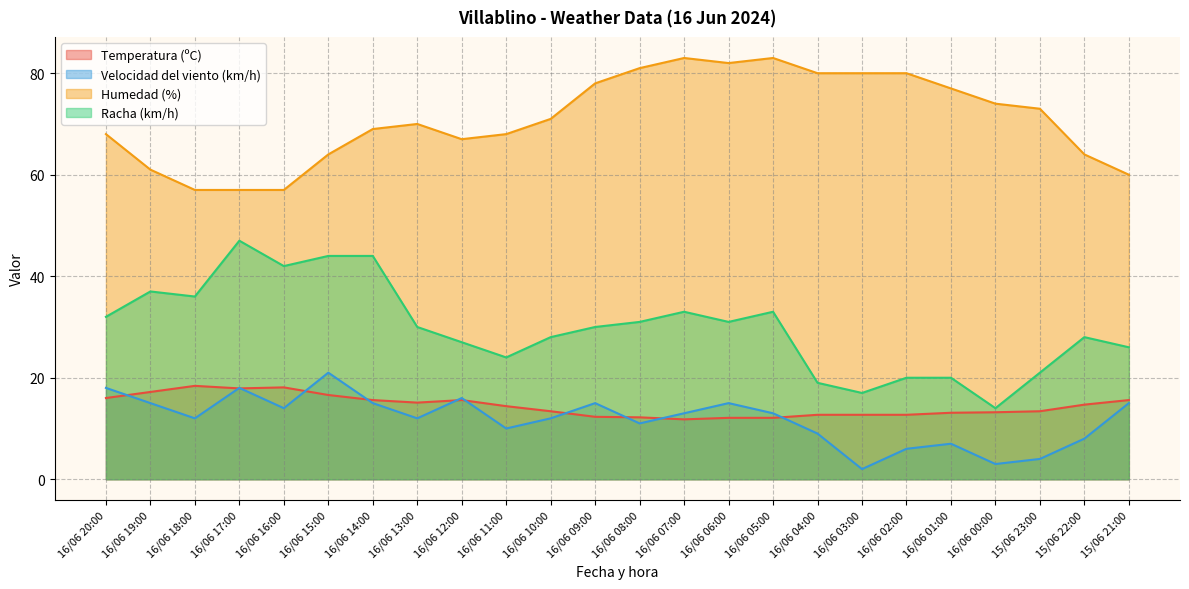

The Velocidad del viento (km/h) series shows 18.0 at 16/06 20:00. True or false?

True